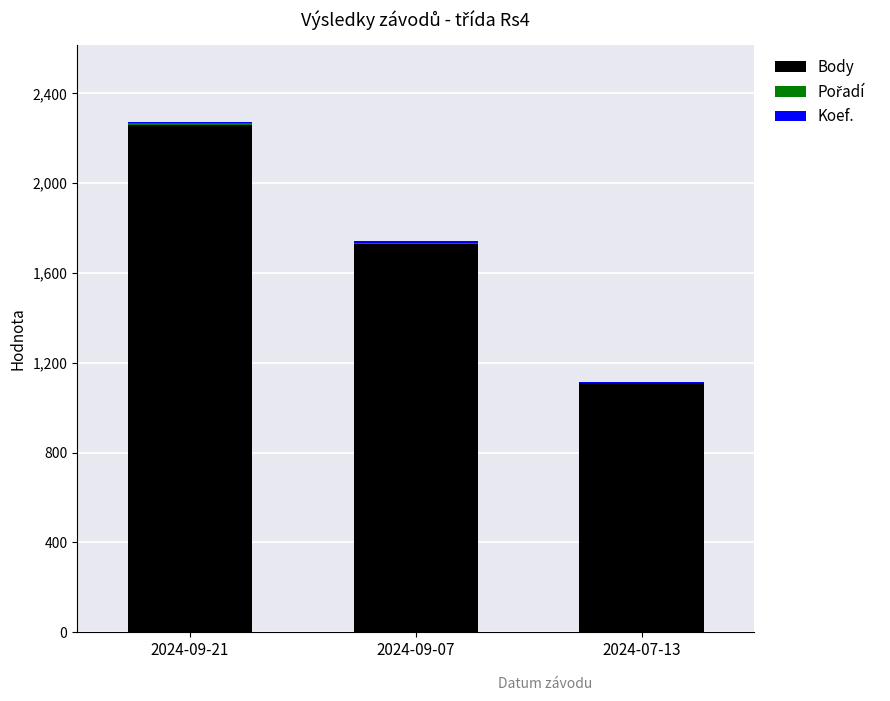

What is the average value of the Body series?

1699